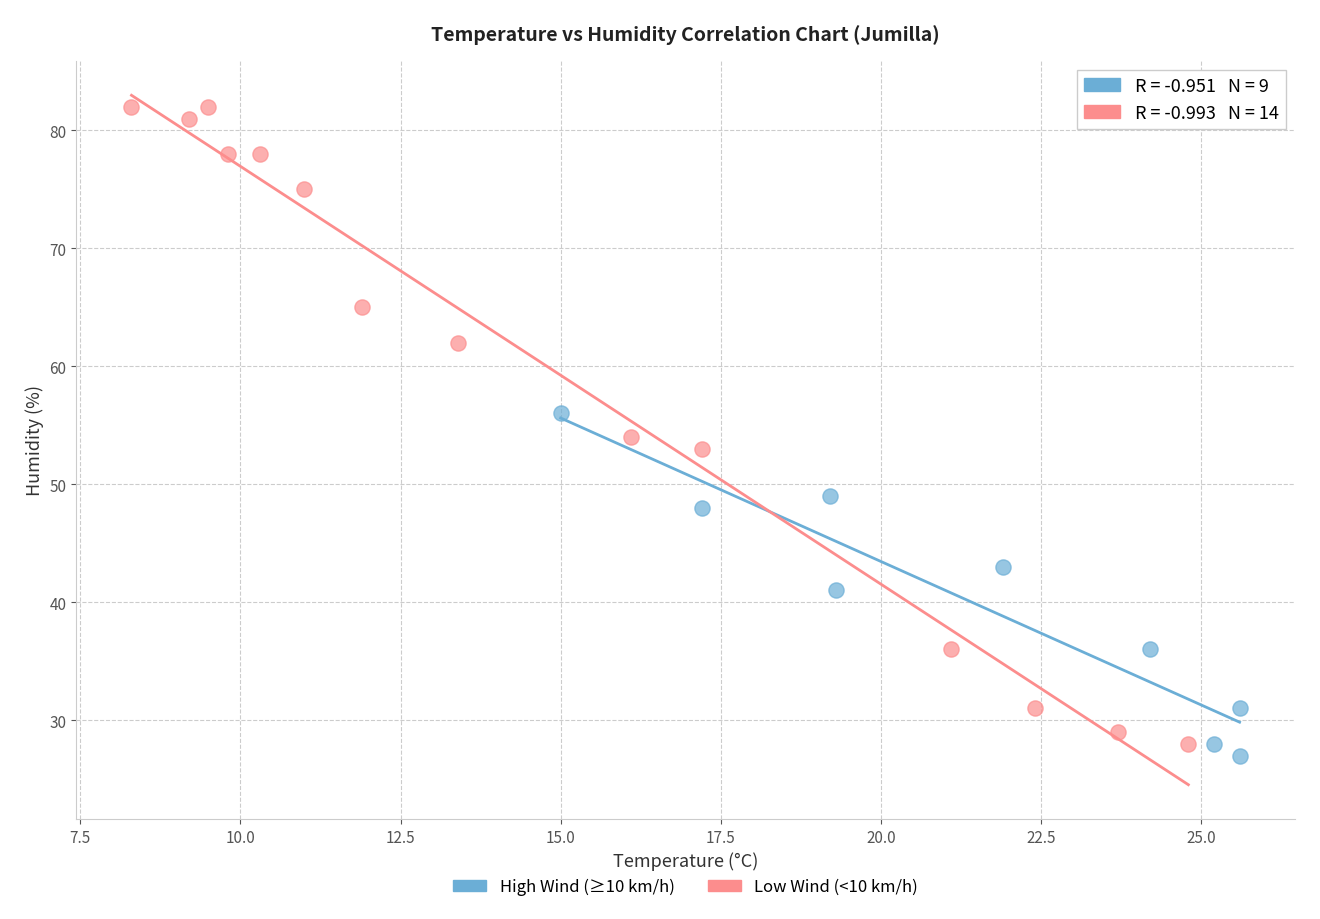

Which series contains the highest Y value?

Low Wind (<10 km/h)